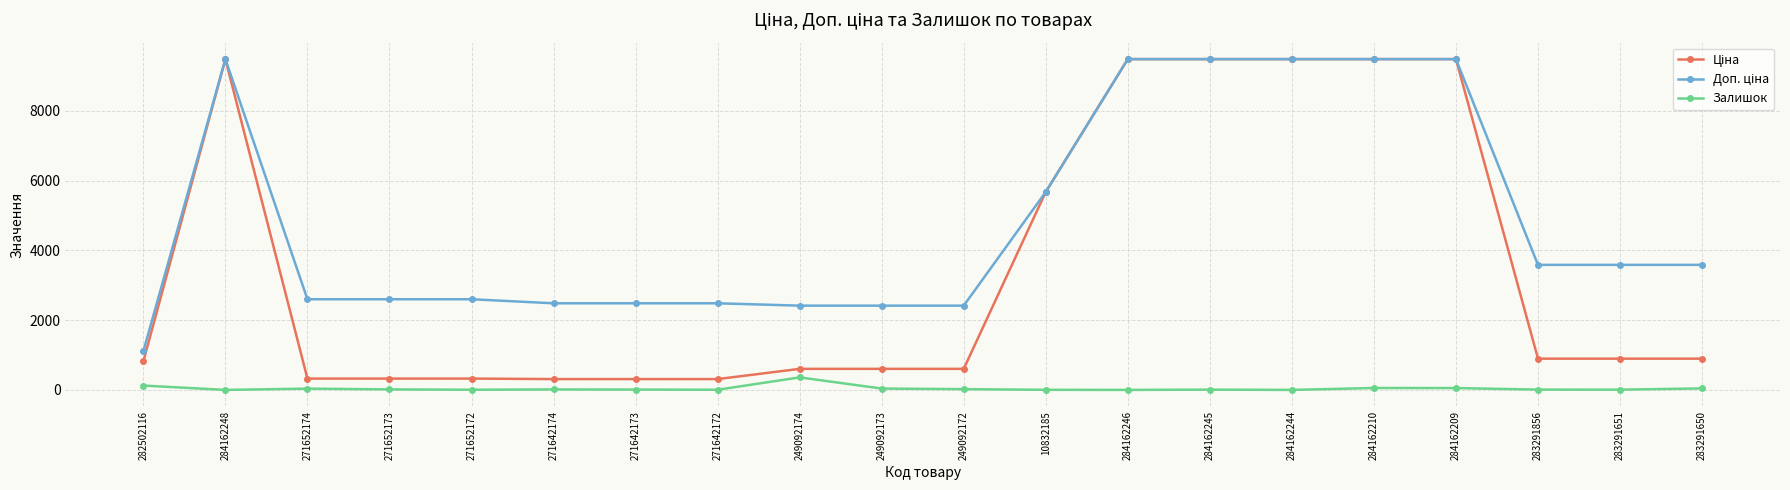

At which label does Залишок reach its peak?

249092174